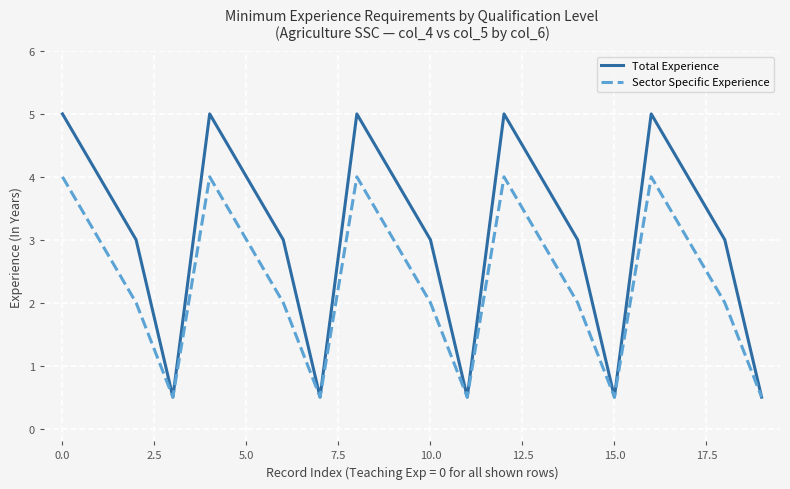

At how many categories does at least one series exceed 1?

15